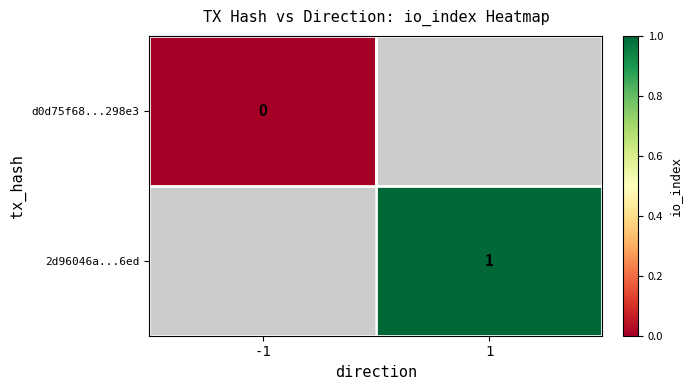

The 2d96046a...6ed series shows 2 at 1. True or false?

False